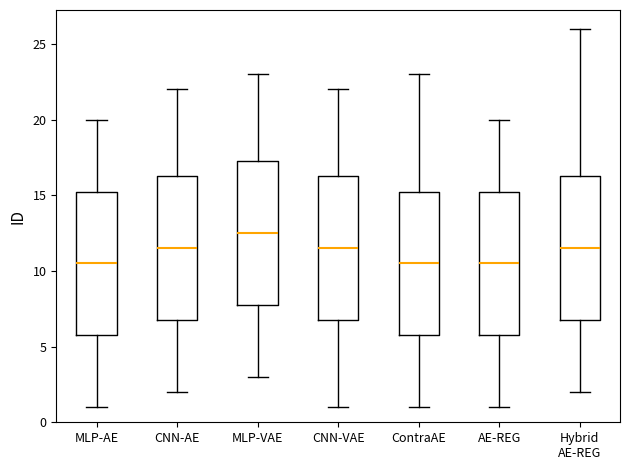

Where is the lower edge of the box for Hybrid AE-REG on the y-axis? The values are not printed on the chart, so give them approximately, as read against the axis.

7.0